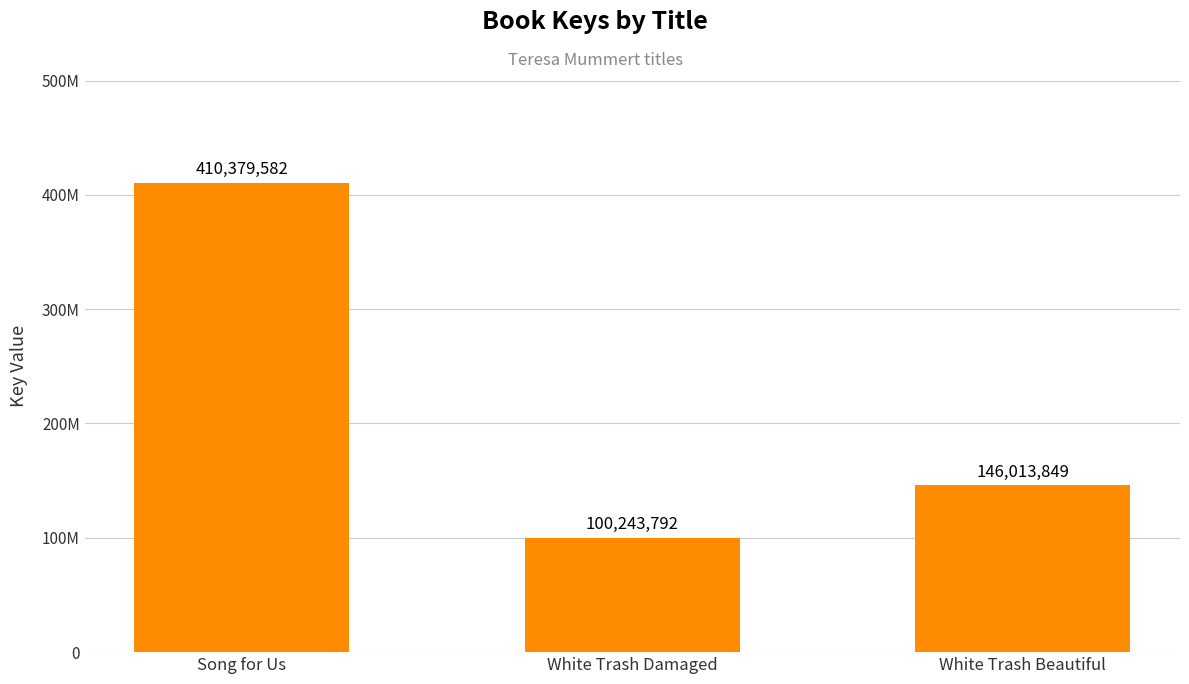

Which category has the lowest value across all series?

White Trash Damaged